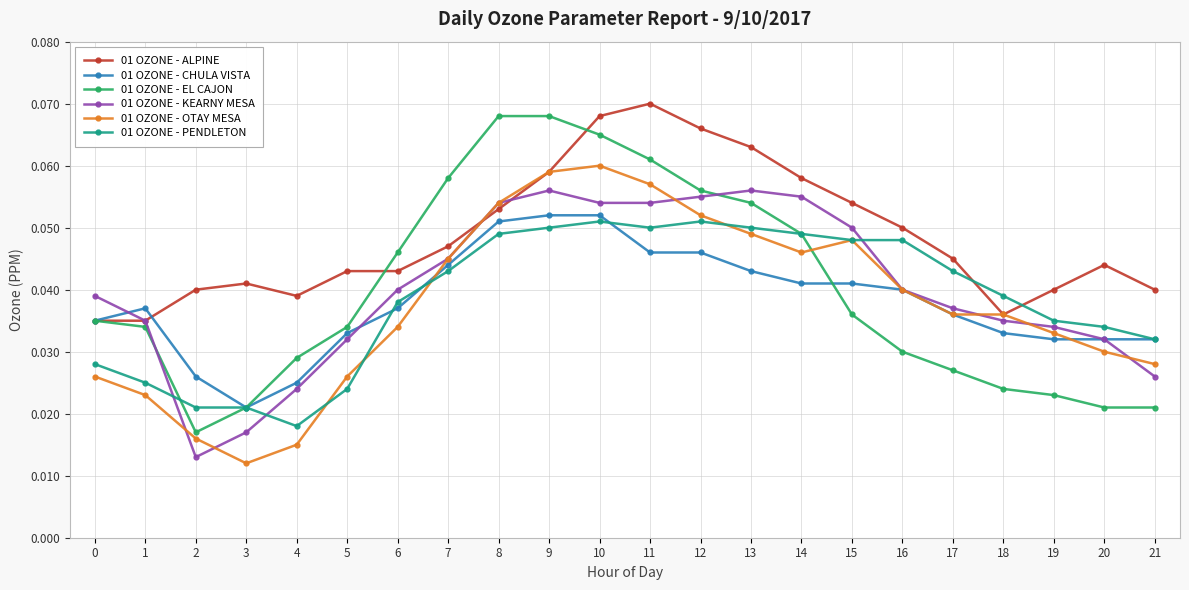

At how many categories does at least one series exceed 0?

22